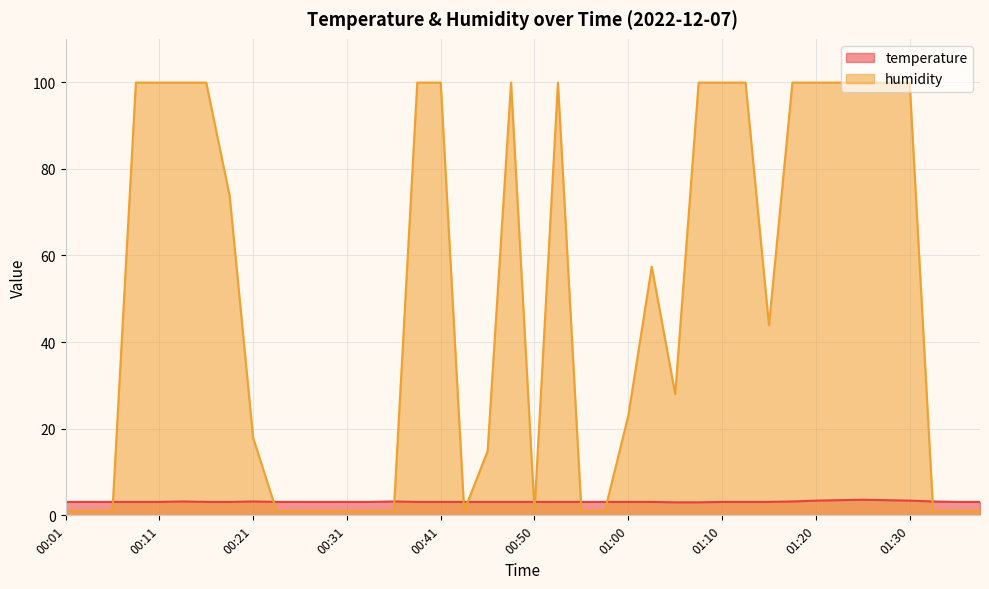

List the labels in order of temperature value, largest first.

01:25, 01:22, 01:27, 01:20, 01:30, 00:13, 00:21, 00:36, 01:17, 01:32, 00:01, 00:04, 00:06, 00:09, 00:11, 00:16, 00:18, 00:23, 00:26, 00:28, 00:31, 00:33, 00:38, 00:41, 00:43, 00:46, 00:48, 00:50, 00:53, 00:55, 00:58, 01:00, 01:03, 01:10, 01:12, 01:15, 01:34, 01:37, 01:05, 01:08